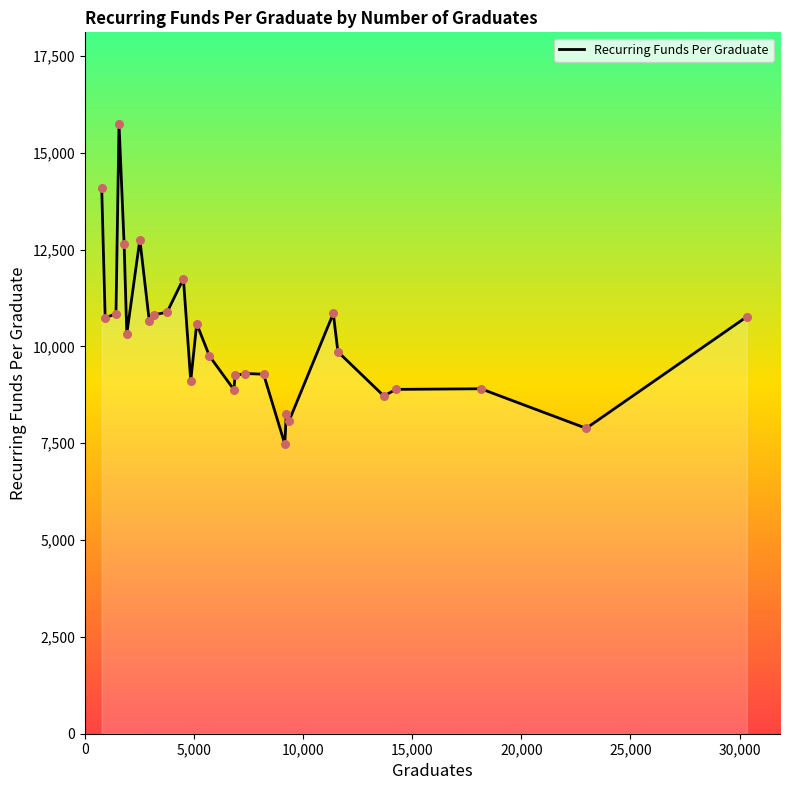

What is the maximum value shown in the chart?

15746.0